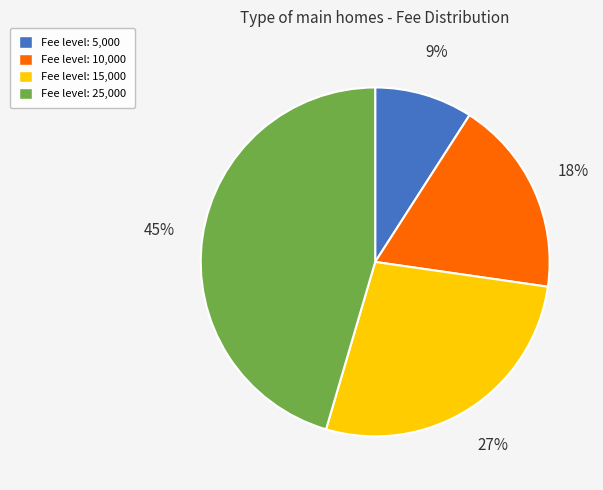

How many segments does this pie chart have?

4